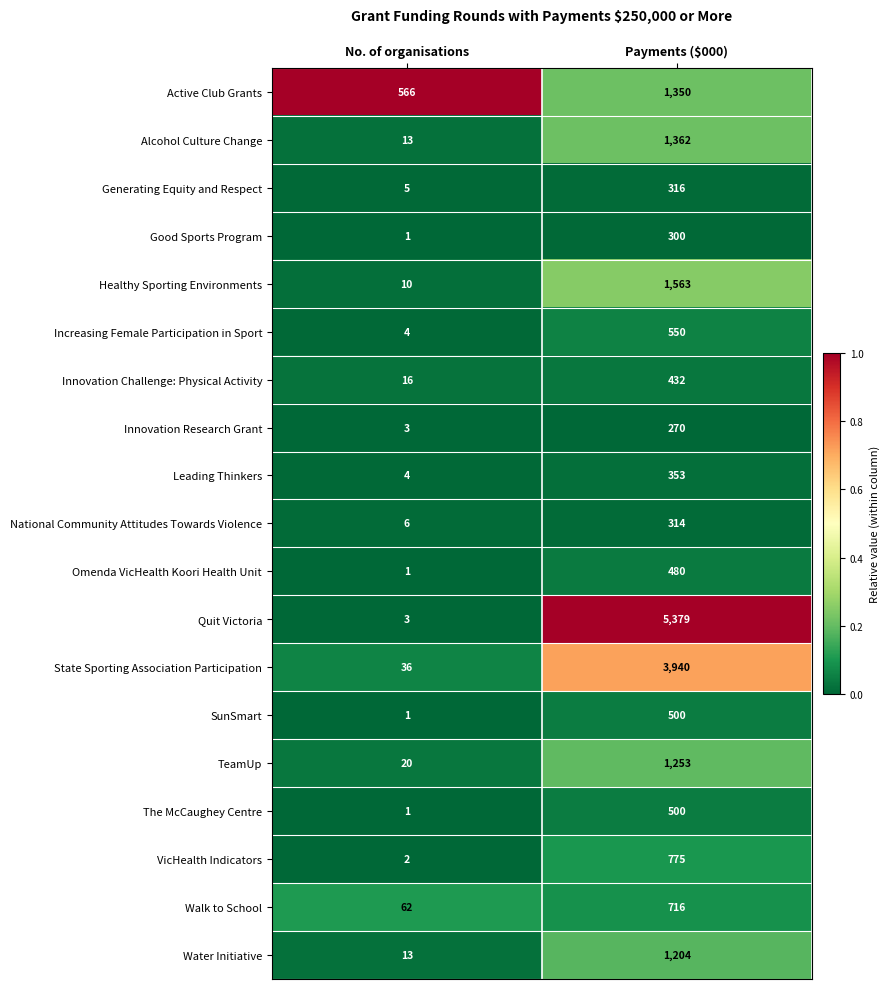

Read the Alcohol Culture Change value at Payments ($000).

1362